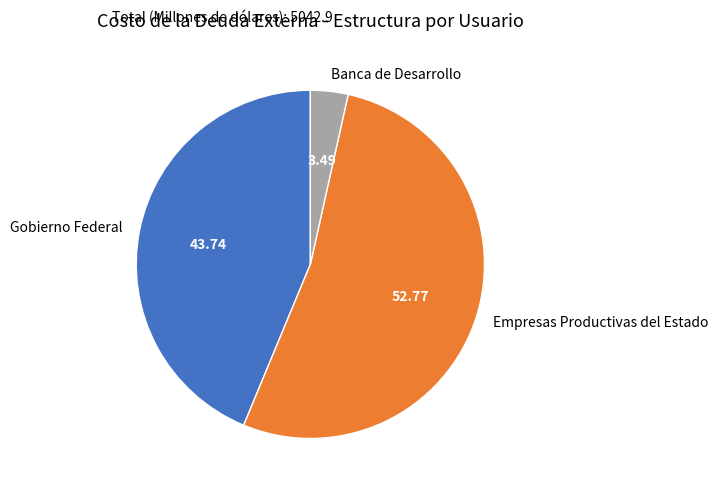

How many slices are in this pie chart?

3